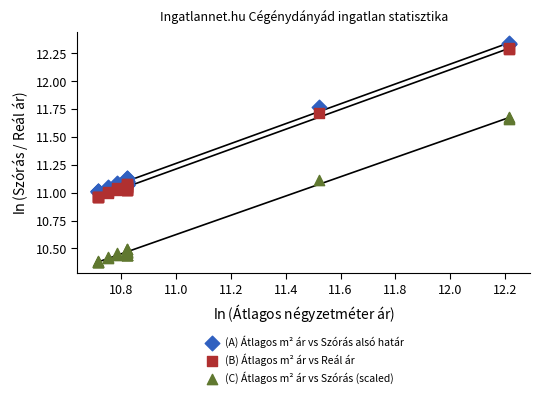

What is the X range (max minus min) for the scatter plot?

1.5